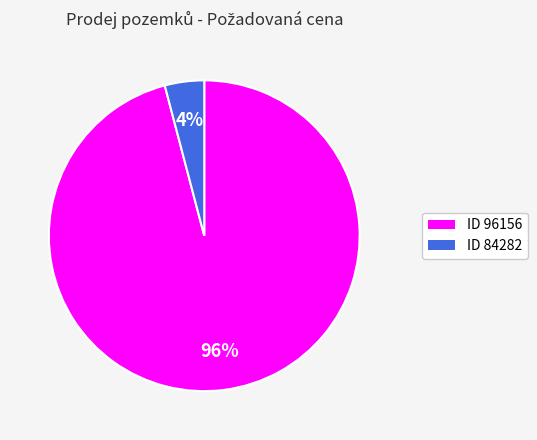

Between ID 96156 and ID 84282, which is larger?

ID 96156